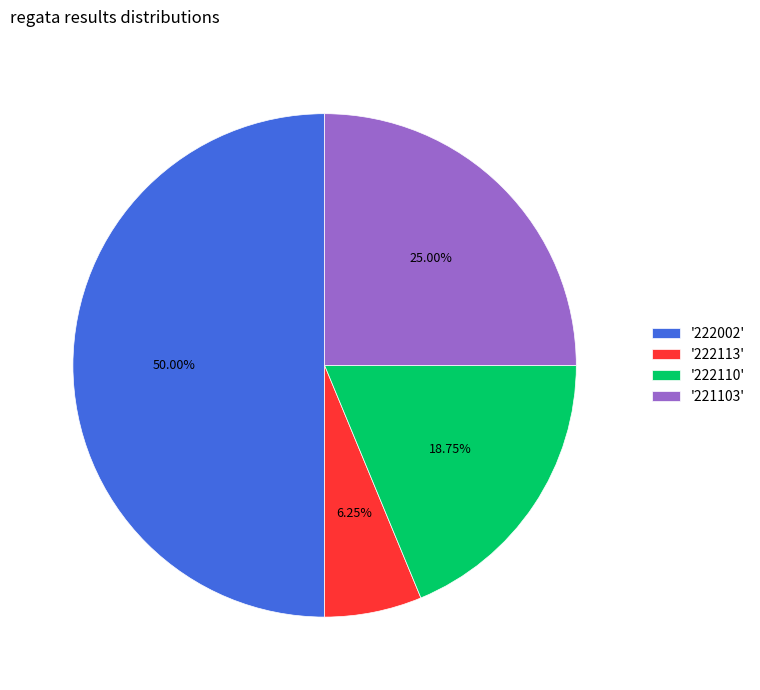

How many segments does this pie chart have?

4